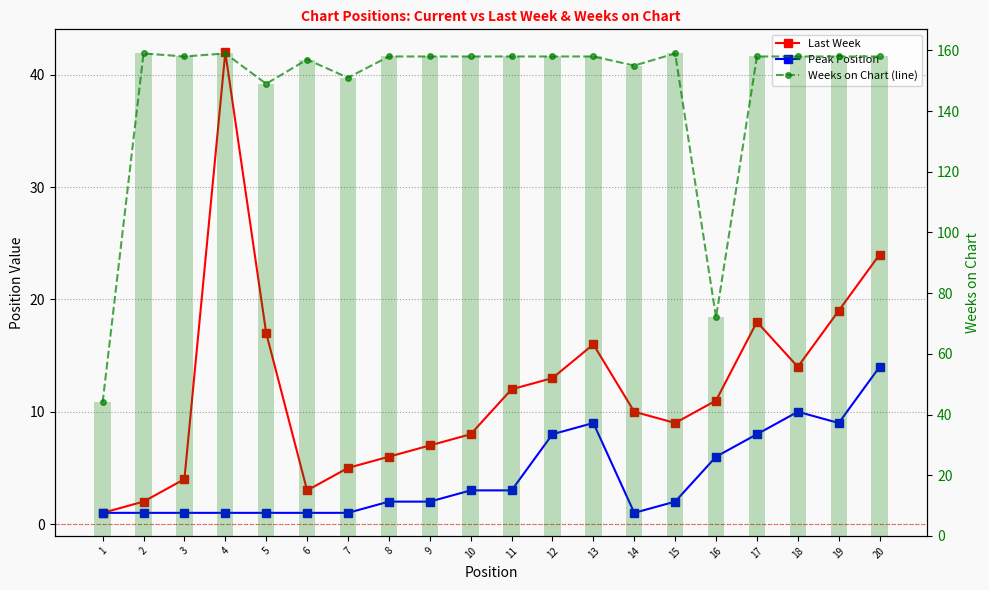

What are all the series names shown in the legend?

Last Week, Peak Position, Weeks on Chart (line), Weeks on Chart